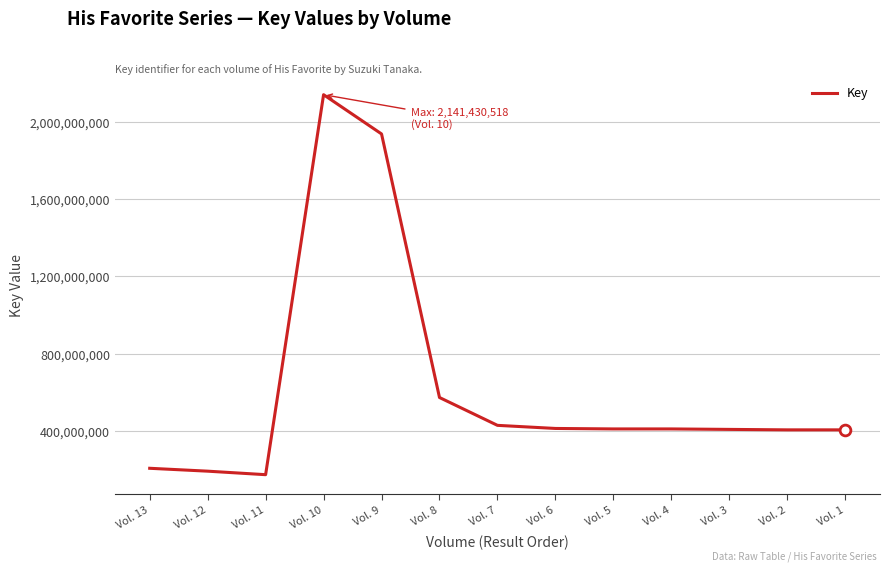

What is the ratio of the value at Vol. 2 to the value at Vol. 12?

2.1